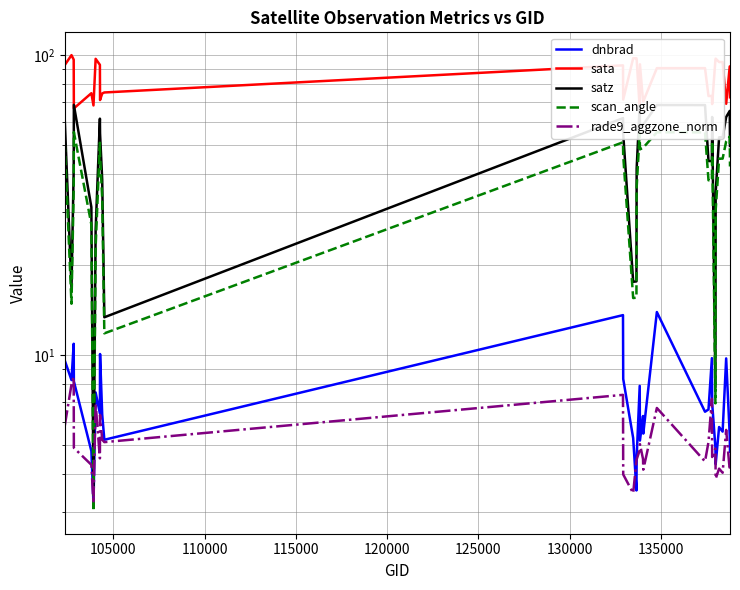

Does the chart display data point markers on the line(s)?

No